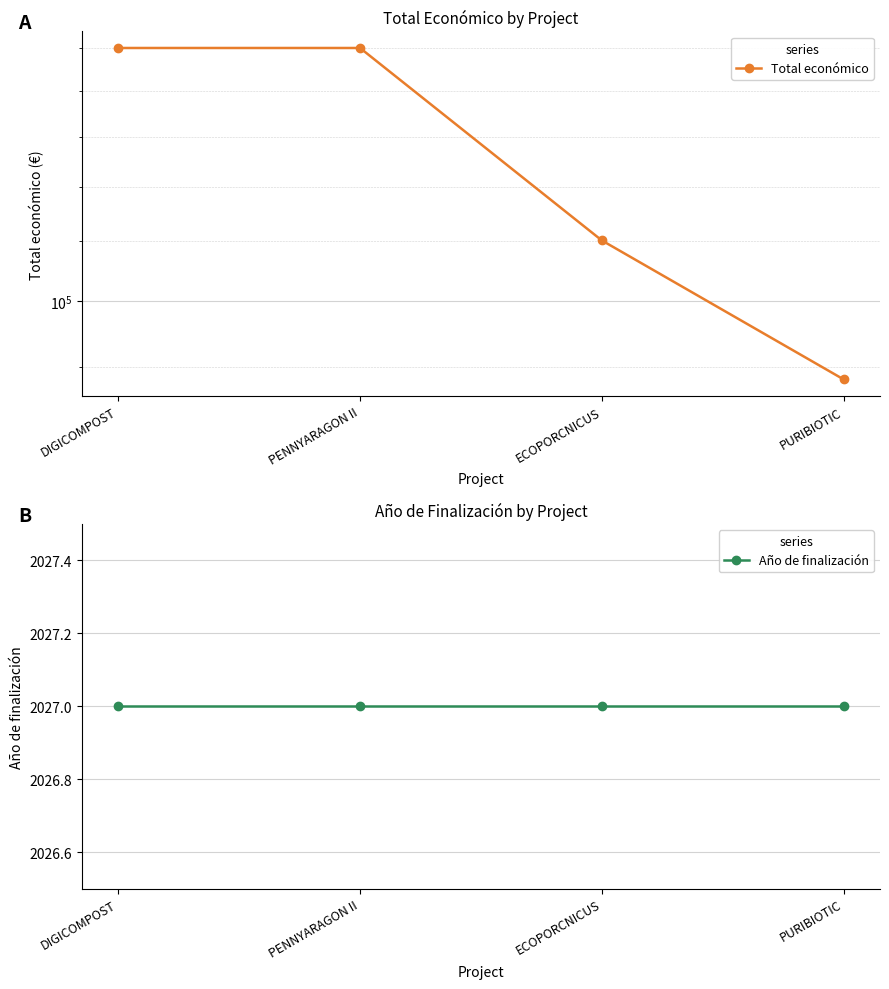

Is it true that Año de finalización equals 973 at PURIBIOTIC?

False